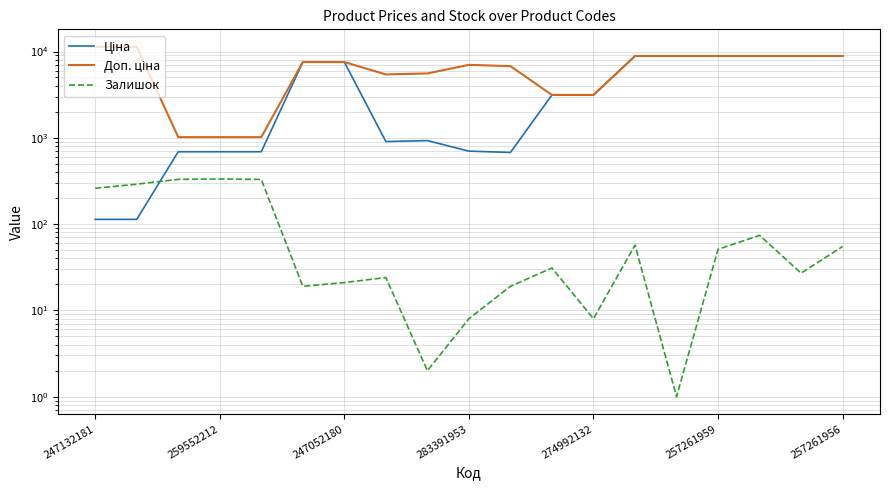

Between 12 and 8, which is larger?

12